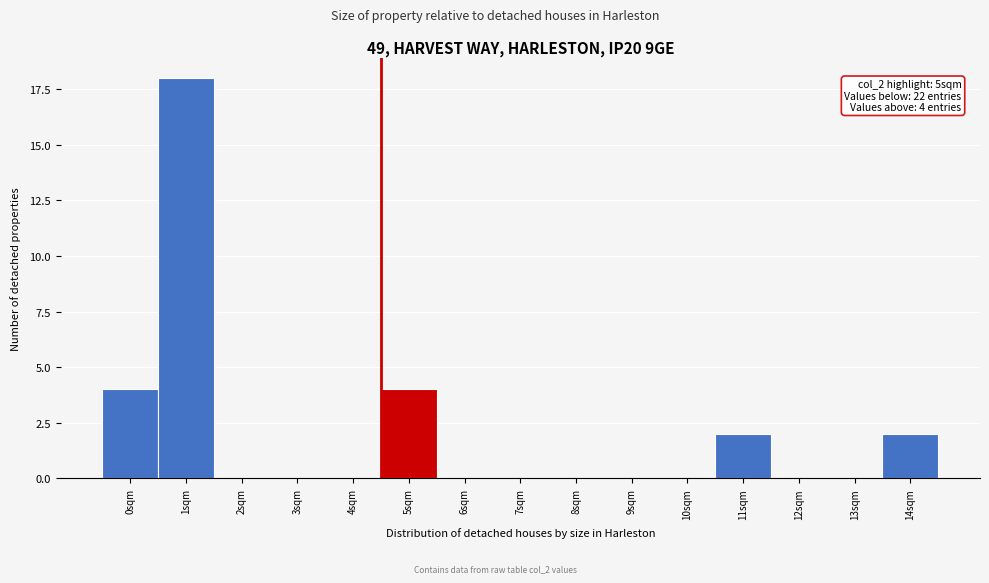

Reading left to right, transcribe all the data shown in this chart.

0sqm=4	1sqm=18	2sqm=0	3sqm=0	4sqm=0	5sqm=4	6sqm=0	7sqm=0	8sqm=0	9sqm=0	10sqm=0	11sqm=2	12sqm=0	13sqm=0	14sqm=2